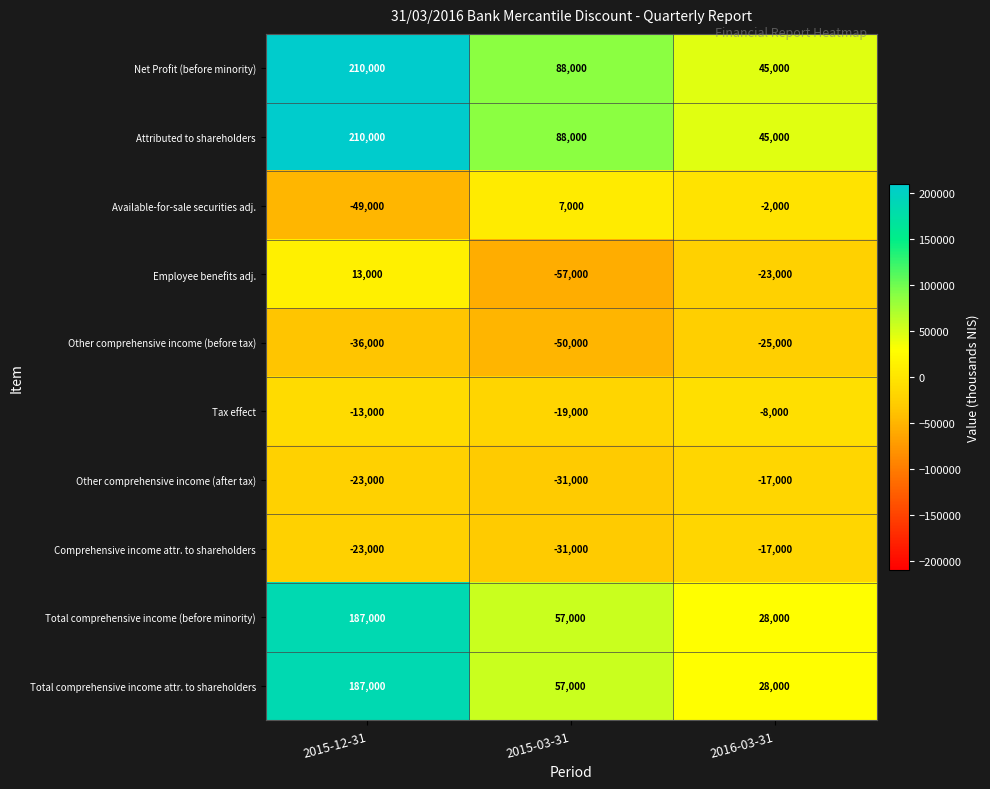

How many series are shown in this chart?

10